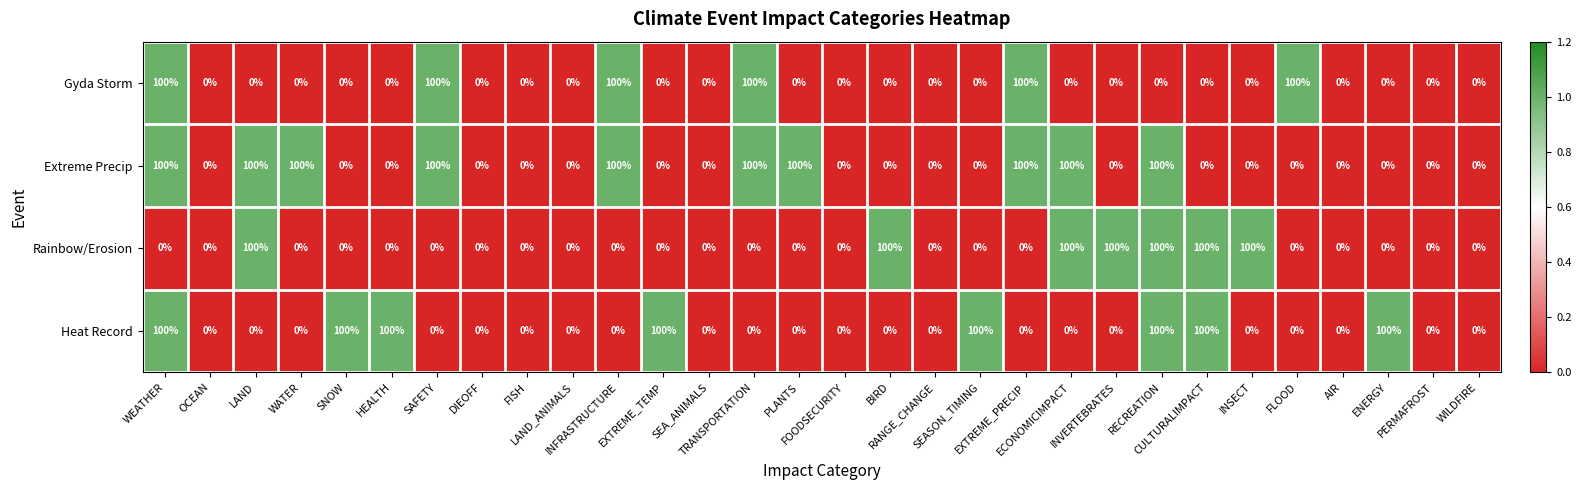

Rank the series by their average value, from highest to lowest.

Extreme Precip, Heat Record, Rainbow/Erosion, Gyda Storm